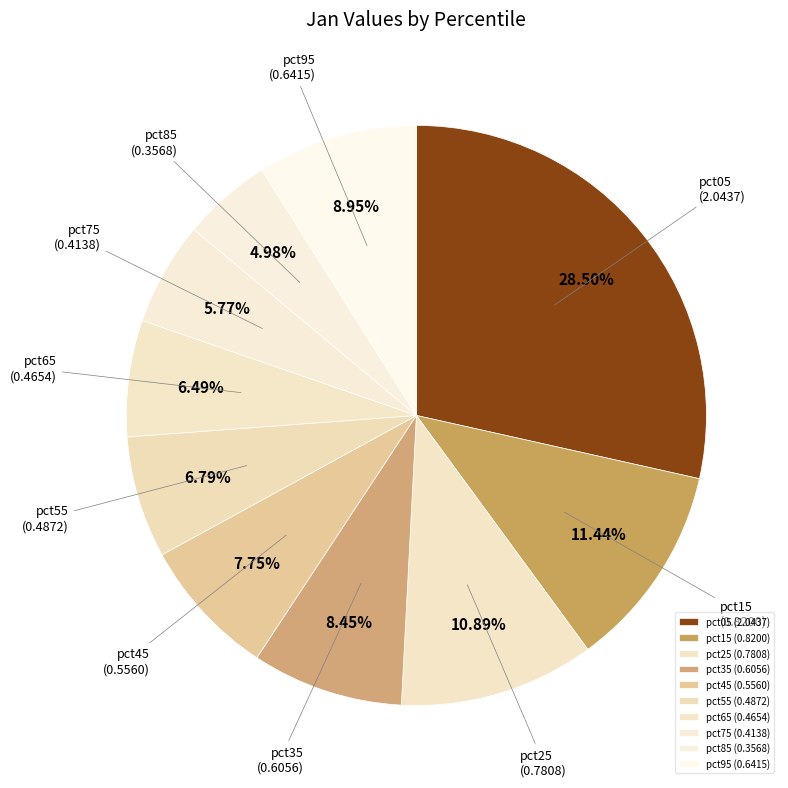

Combined, do pct35 and pct15 account for over 50%?

No